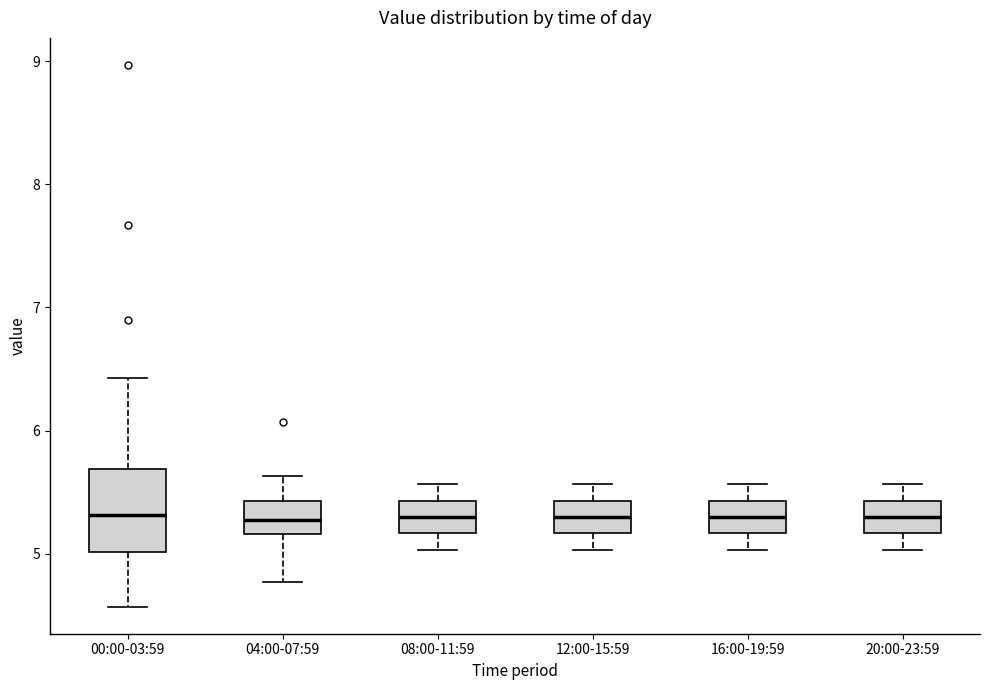

Reading left to right, read every box against the y-axis: the position of its median line, the range the box covers, and the ends of its whiskers. The values are not printed on the chart, so give them approximately, as read against the axis.

00:00-03:59: median 5.3, box 5.0 to 5.7, whiskers 4.6 to 6.4
04:00-07:59: median 5.3, box 5.2 to 5.4, whiskers 4.8 to 5.6
08:00-11:59: median 5.3, box 5.2 to 5.4, whiskers 5.0 to 5.6
12:00-15:59: median 5.3, box 5.2 to 5.4, whiskers 5.0 to 5.6
16:00-19:59: median 5.3, box 5.2 to 5.4, whiskers 5.0 to 5.6
20:00-23:59: median 5.3, box 5.2 to 5.4, whiskers 5.0 to 5.6